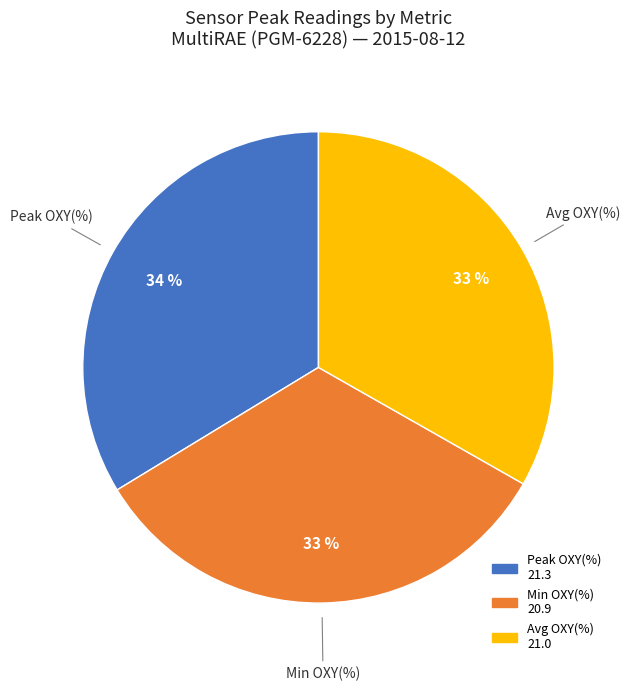

To the nearest percent, what is the average slice percentage?

33%